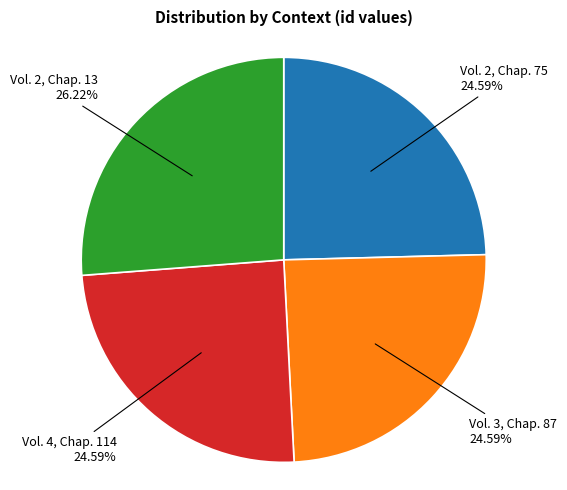

Is there a majority slice in this chart?

No